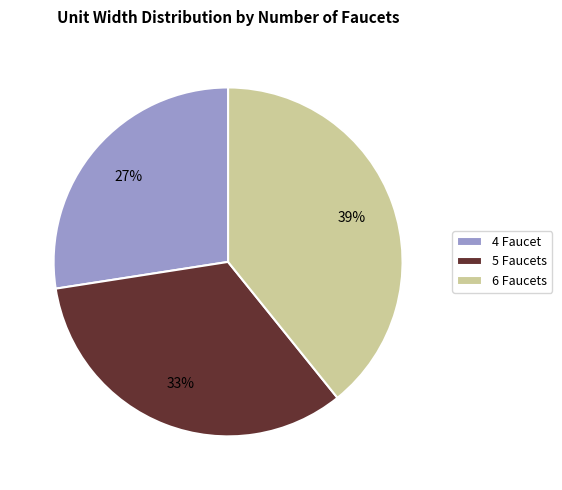

Which slice is the smallest?

4 Faucet